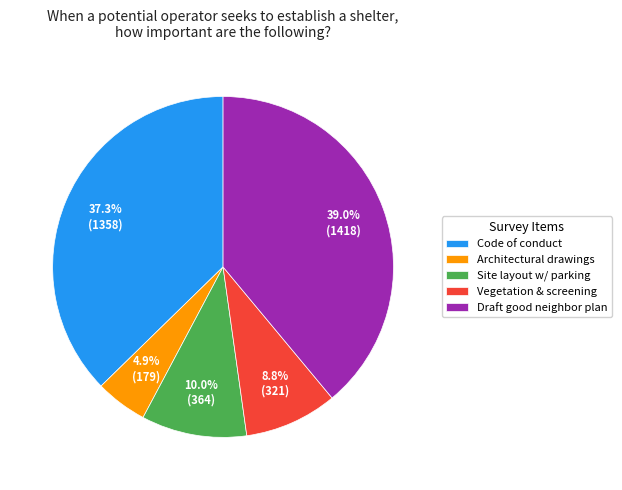

What is the total percentage of Draft good neighbor plan and Architectural drawings?

43.9%